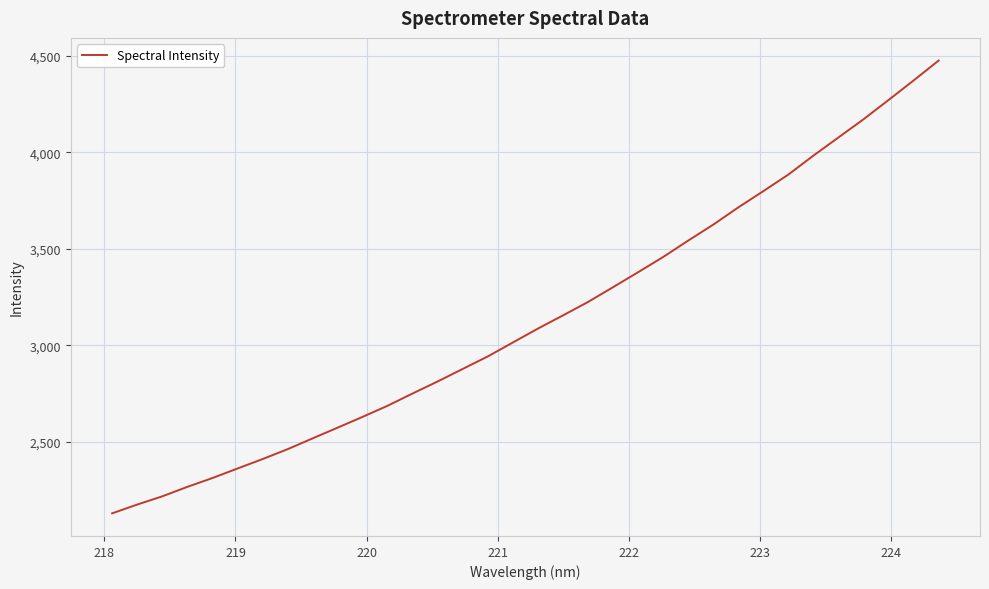

What is the smallest value displayed?

2127.9